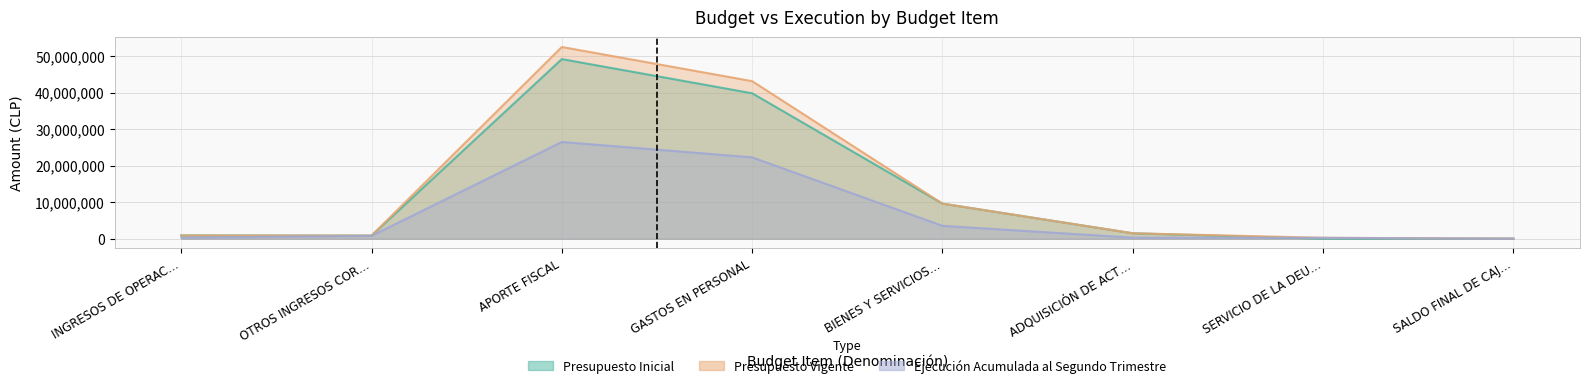

What is the difference between the second highest and minimum values in the Presupuesto Inicial series?

39844304